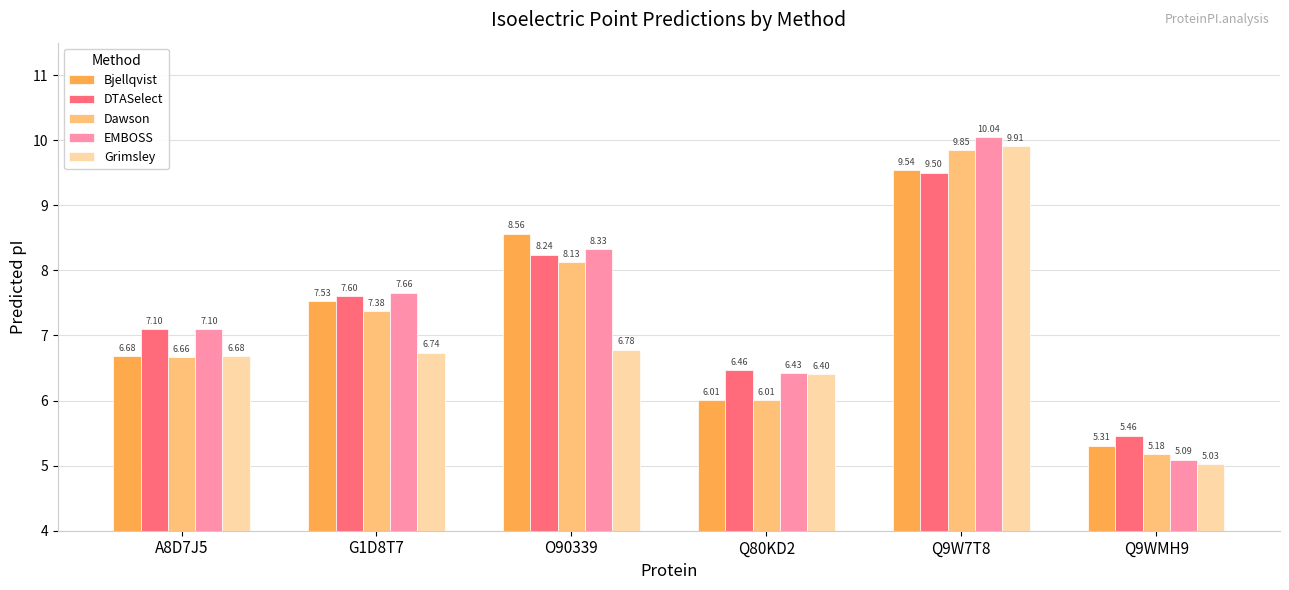

The value of Grimsley at A8D7J5 is 4.2. True or false?

False